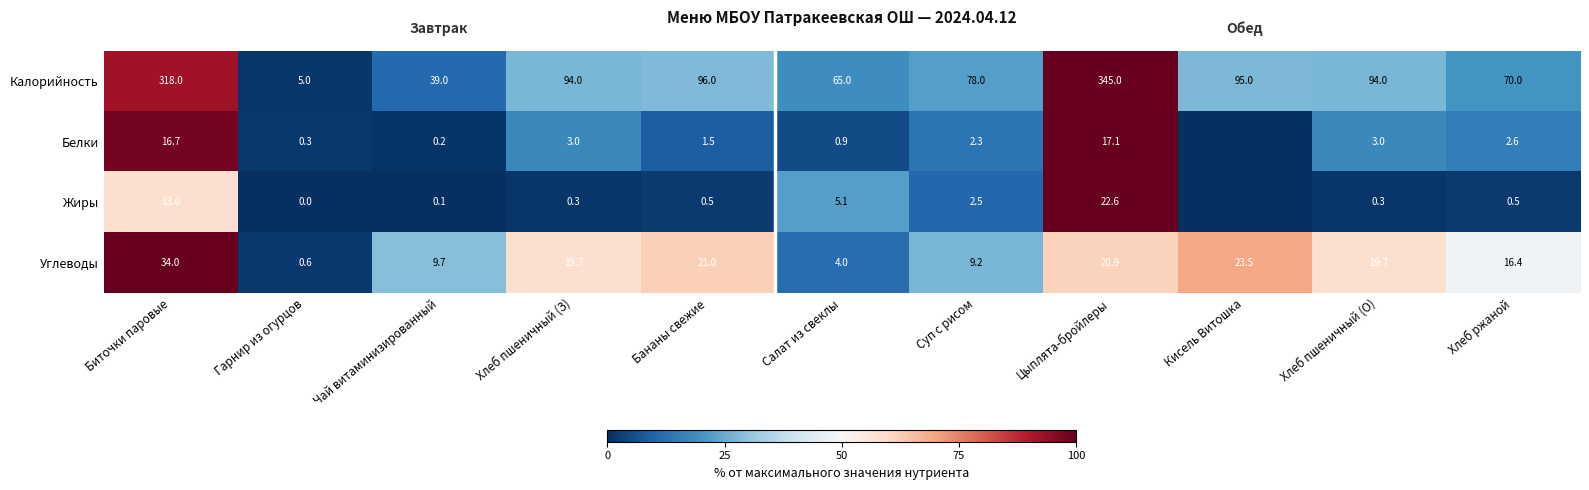

At which category is the sum across all series the highest?

Цыплята-бройлеры